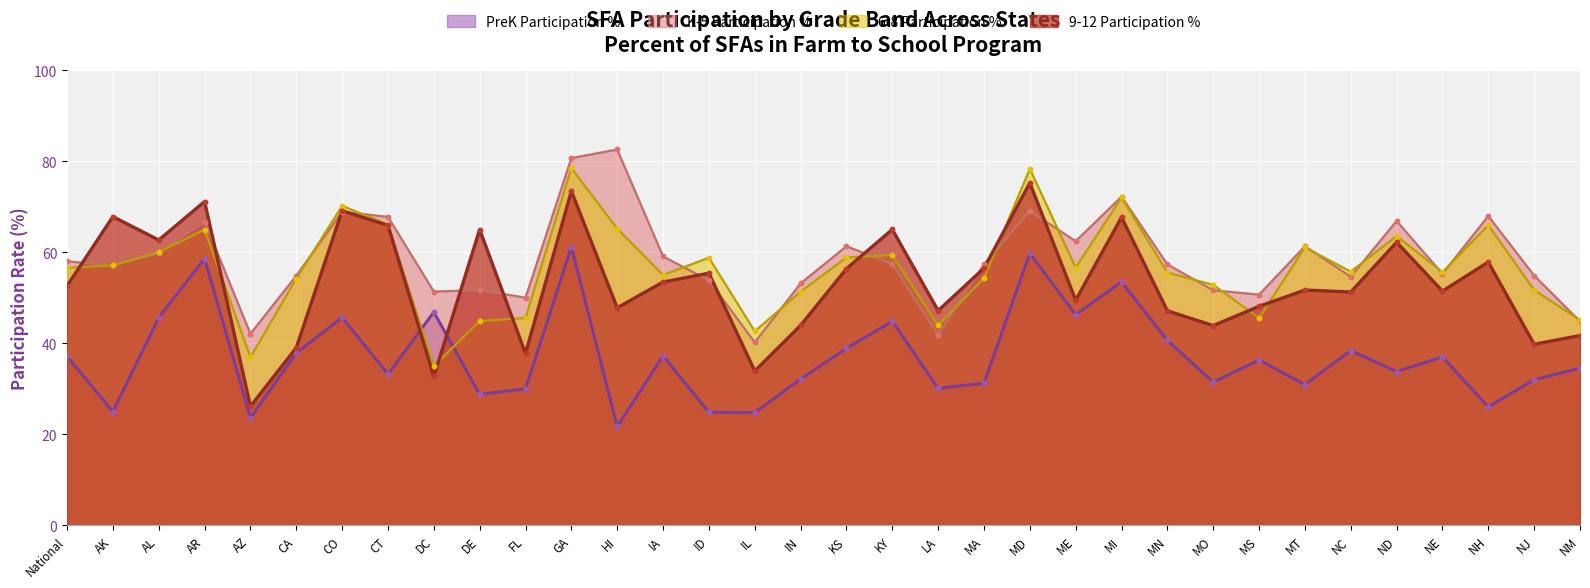

Is the value of K-5 Participation % at HI greater than the value of 9-12 Participation % at NH?

Yes